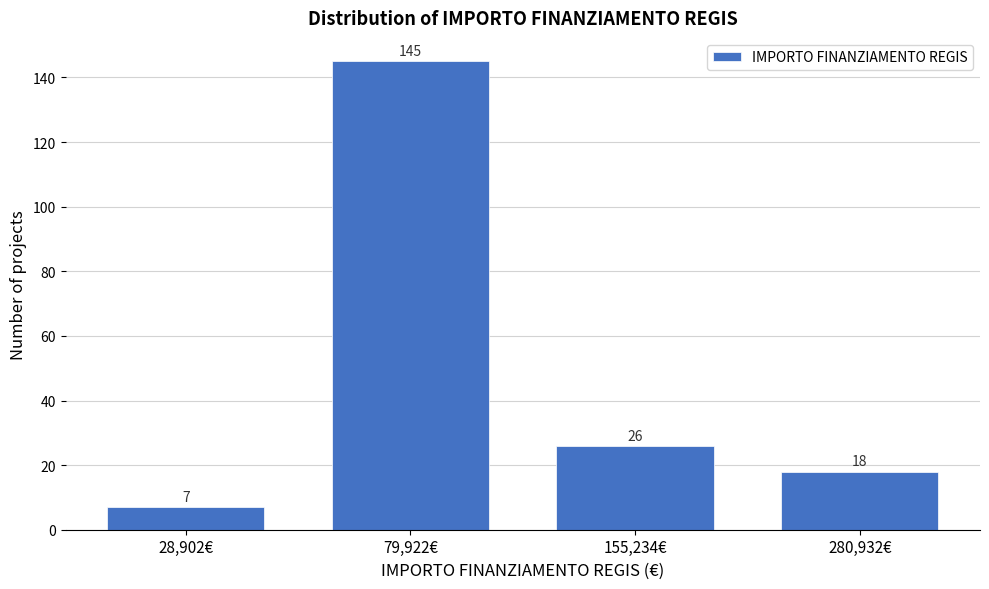

Reading right to left, list all the values displayed in this chart.

280,932€=18	155,234€=26	79,922€=145	28,902€=7